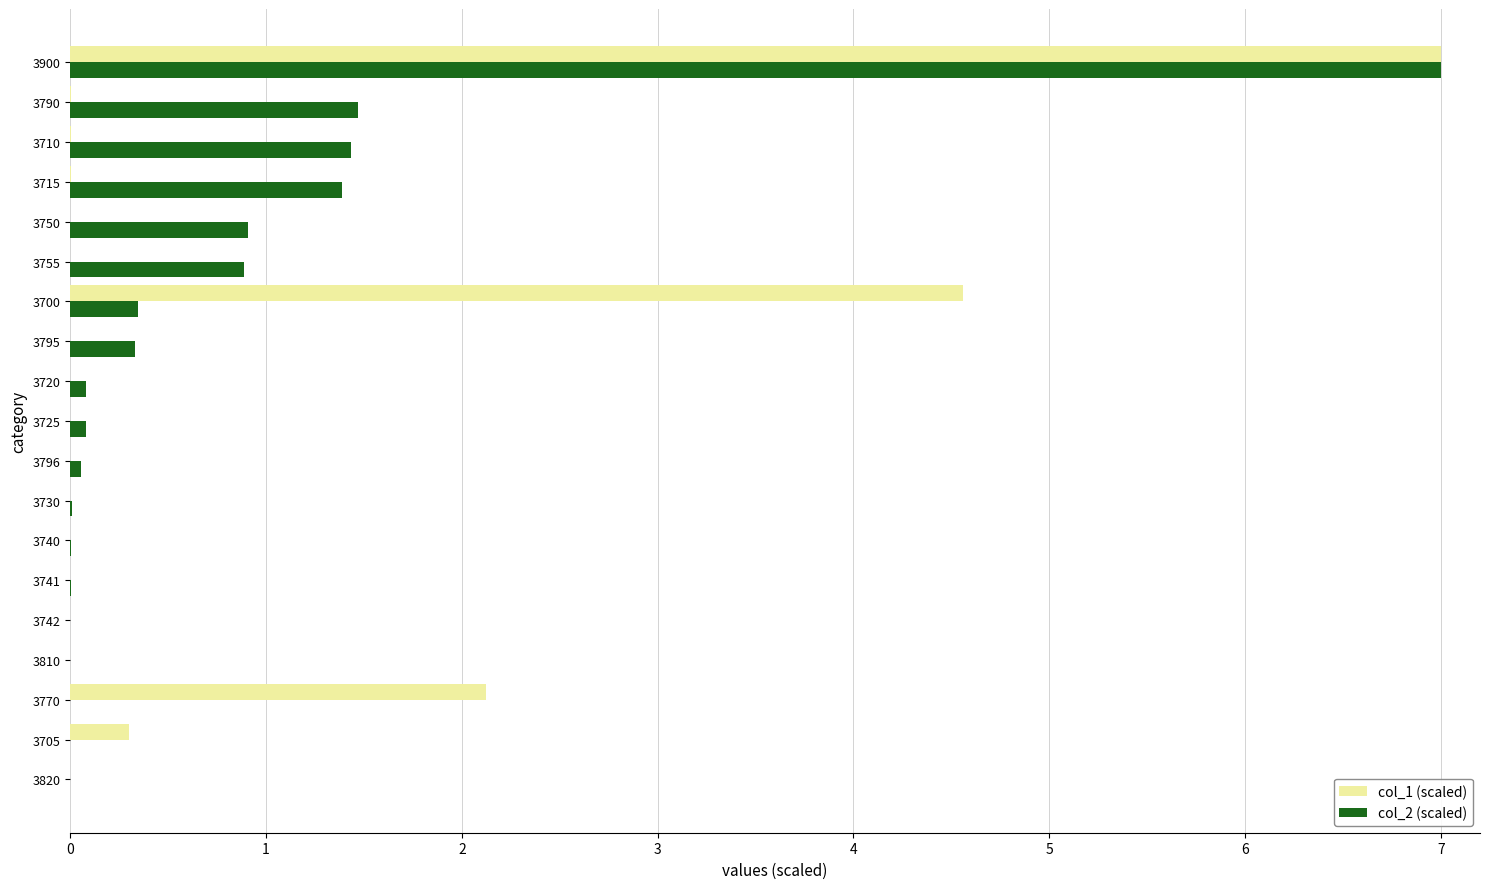

At which category is the sum across all series the highest?

3900